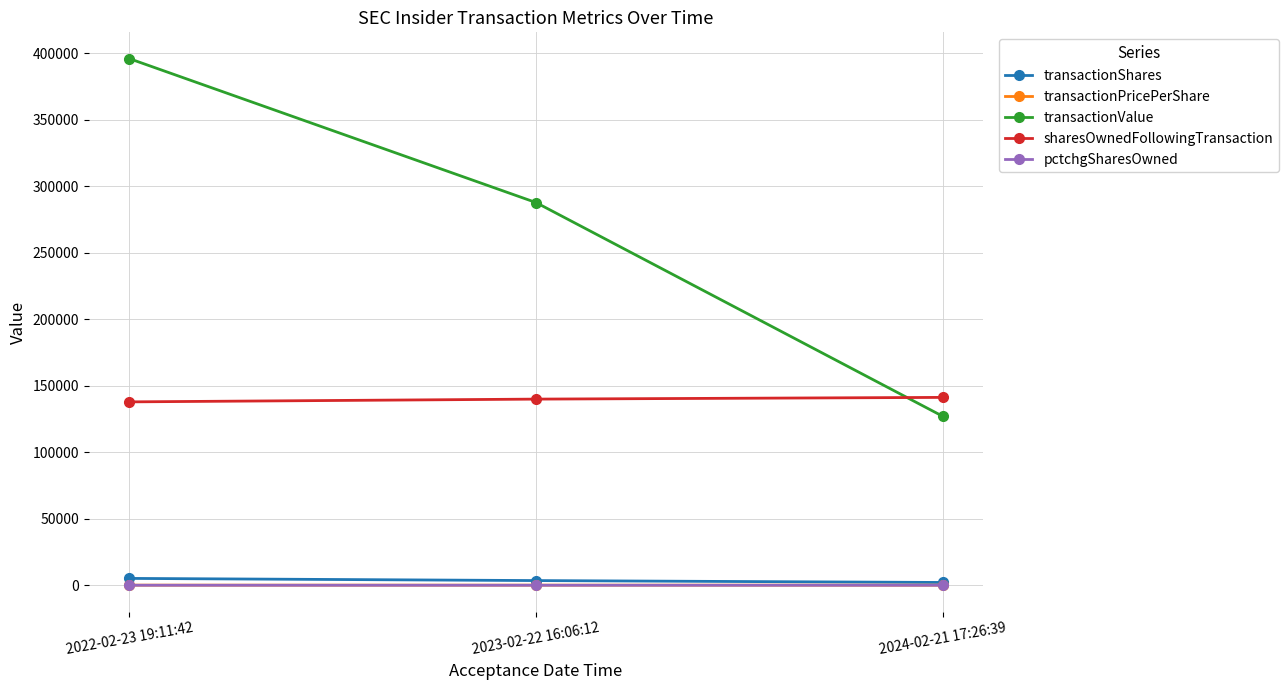

What is the maximum value shown in the chart?

395805.0